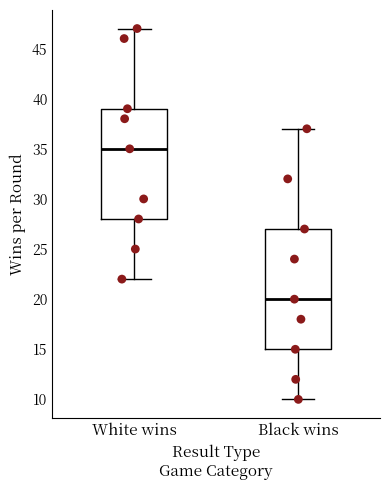

Reading left to right, read every box against the y-axis: the position of its median line, the range the box covers, and the ends of its whiskers. The values are not printed on the chart, so give them approximately, as read against the axis.

White wins: median 35, box 28 to 39, whiskers 22 to 47
Black wins: median 20, box 15 to 27, whiskers 10 to 37